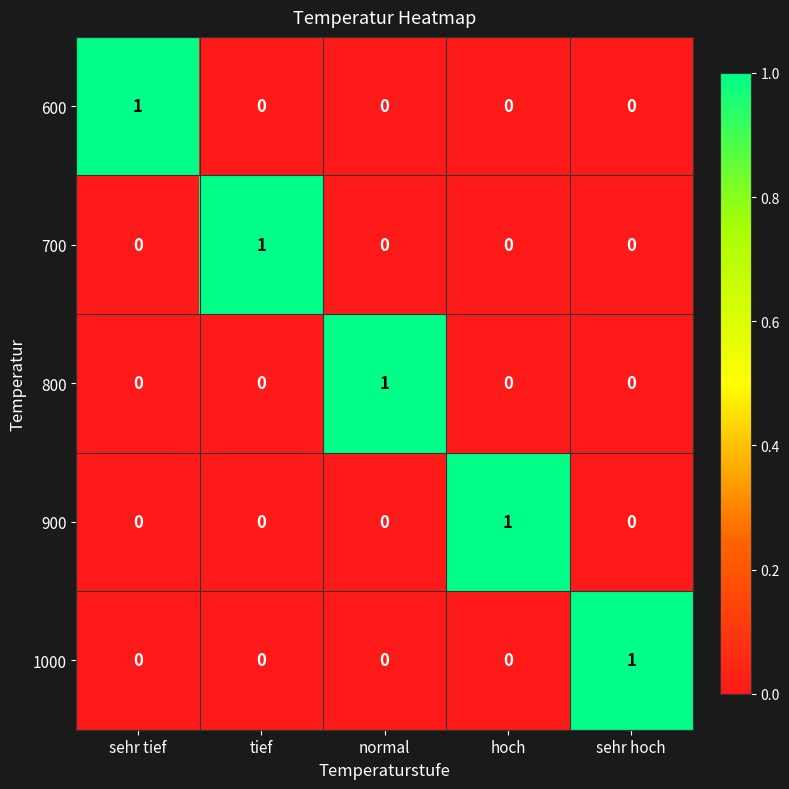

Reading right to left, what are all the values shown in this chart?

600: sehr hoch=0	hoch=0	normal=0	tief=0	sehr tief=1
700: sehr hoch=0	hoch=0	normal=0	tief=1	sehr tief=0
800: sehr hoch=0	hoch=0	normal=1	tief=0	sehr tief=0
900: sehr hoch=0	hoch=1	normal=0	tief=0	sehr tief=0
1000: sehr hoch=1	hoch=0	normal=0	tief=0	sehr tief=0